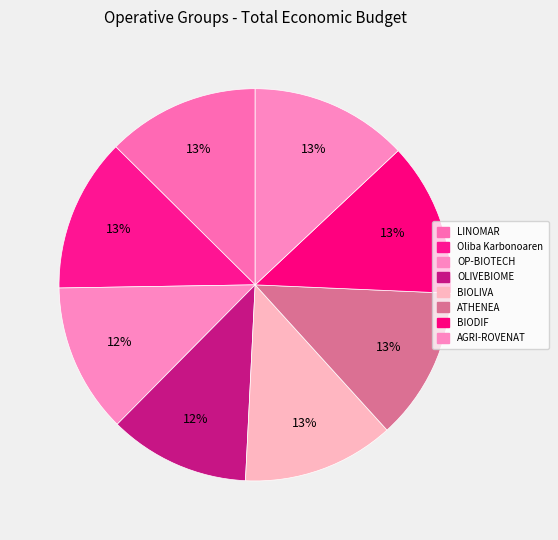

Which slice is the largest?

AGRI-ROVENAT